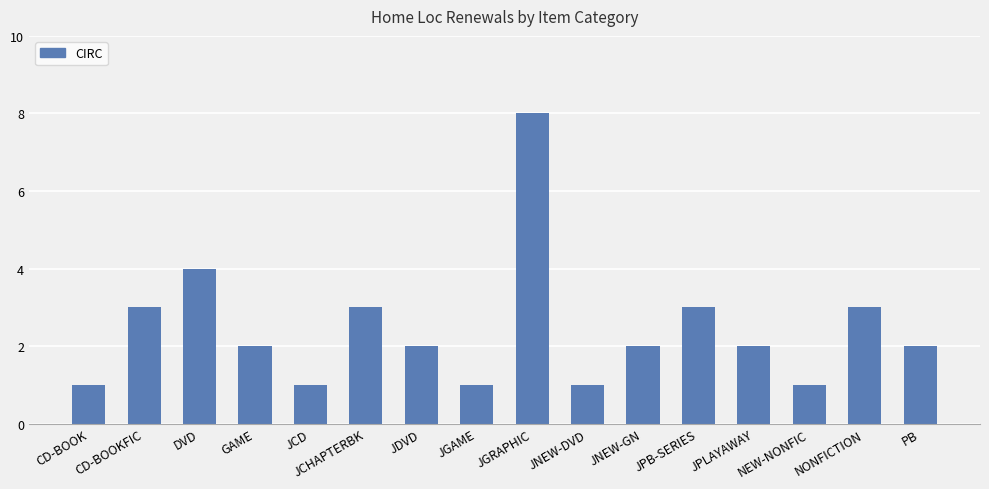

What is the difference between the second highest and second lowest values?

3